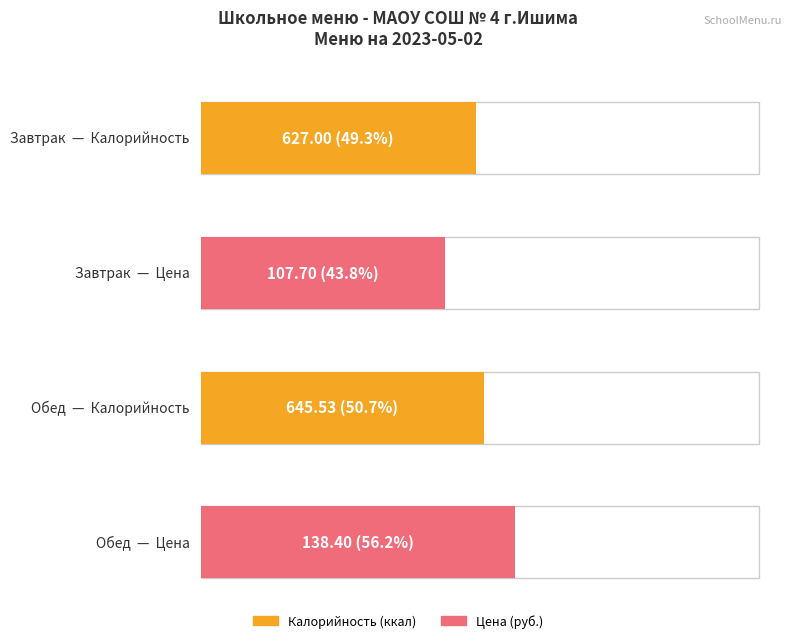

Which category has the lowest value across all series?

Завтрак